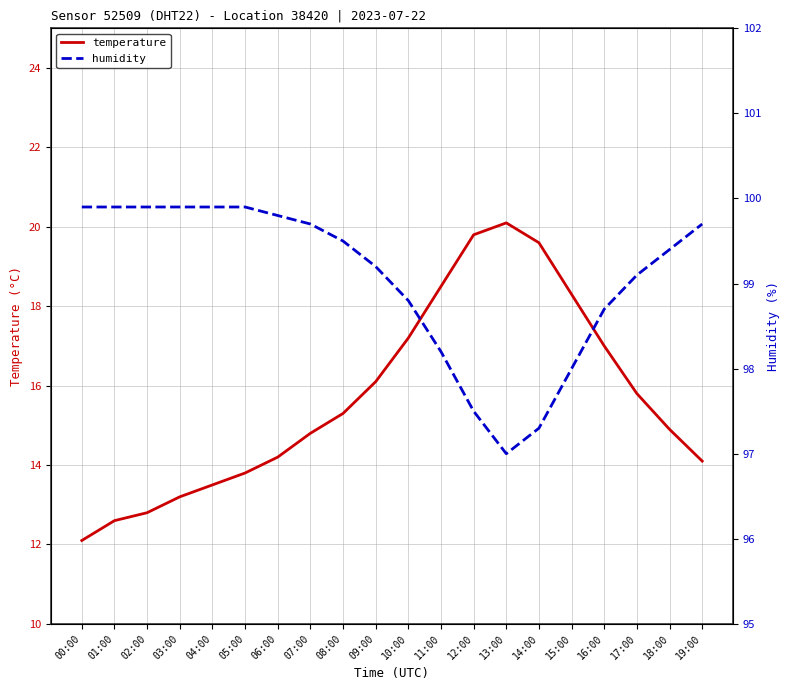

At 16:00, list the series in order from largest to smallest.

humidity, temperature